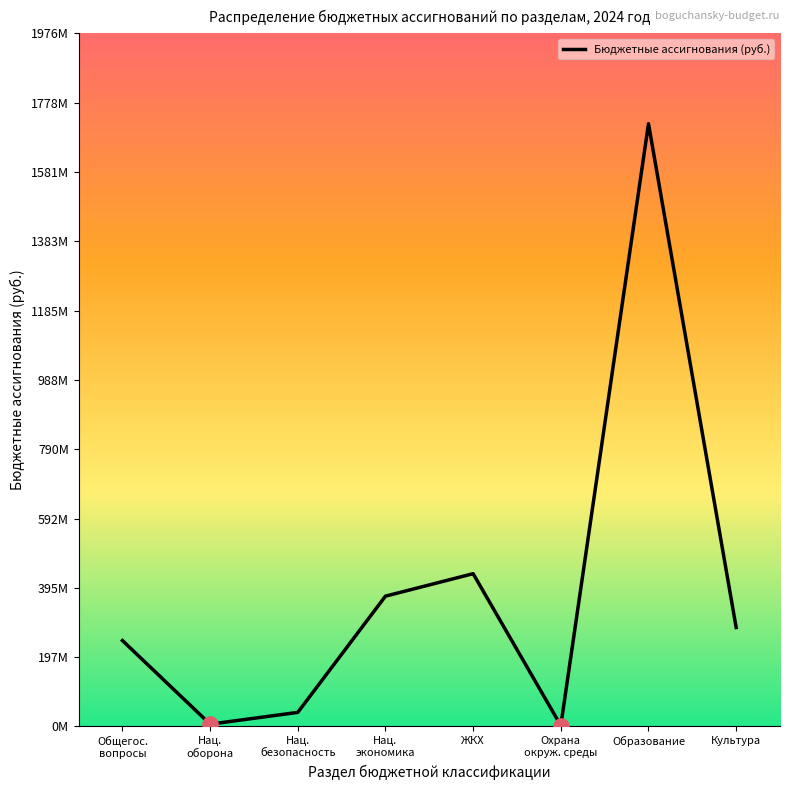

Approximately how many times larger is the value at ЖКХ compared to Культура?

1.5